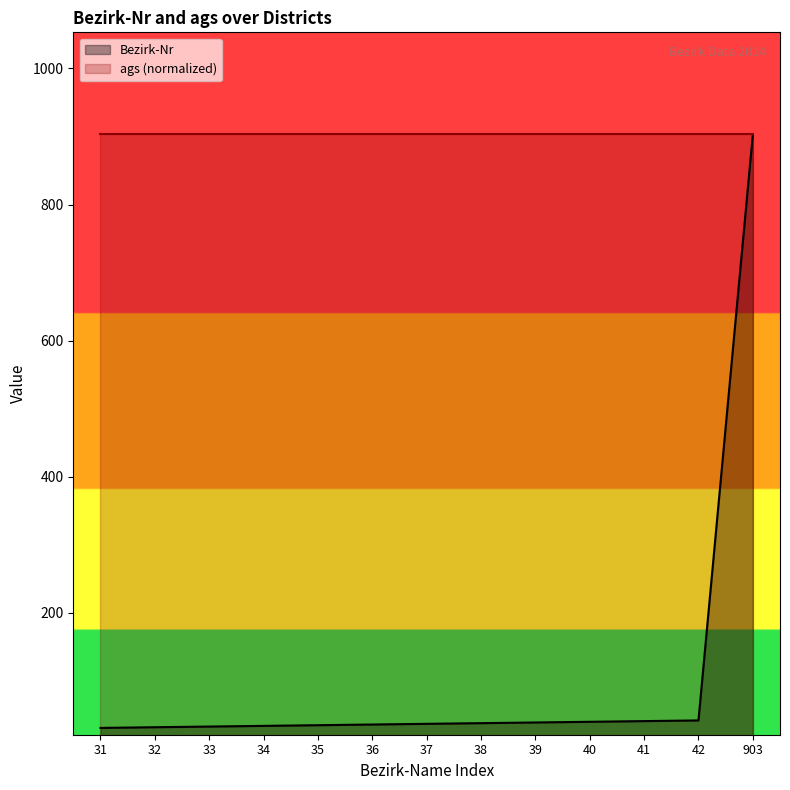

What is the maximum value shown in the chart?

903